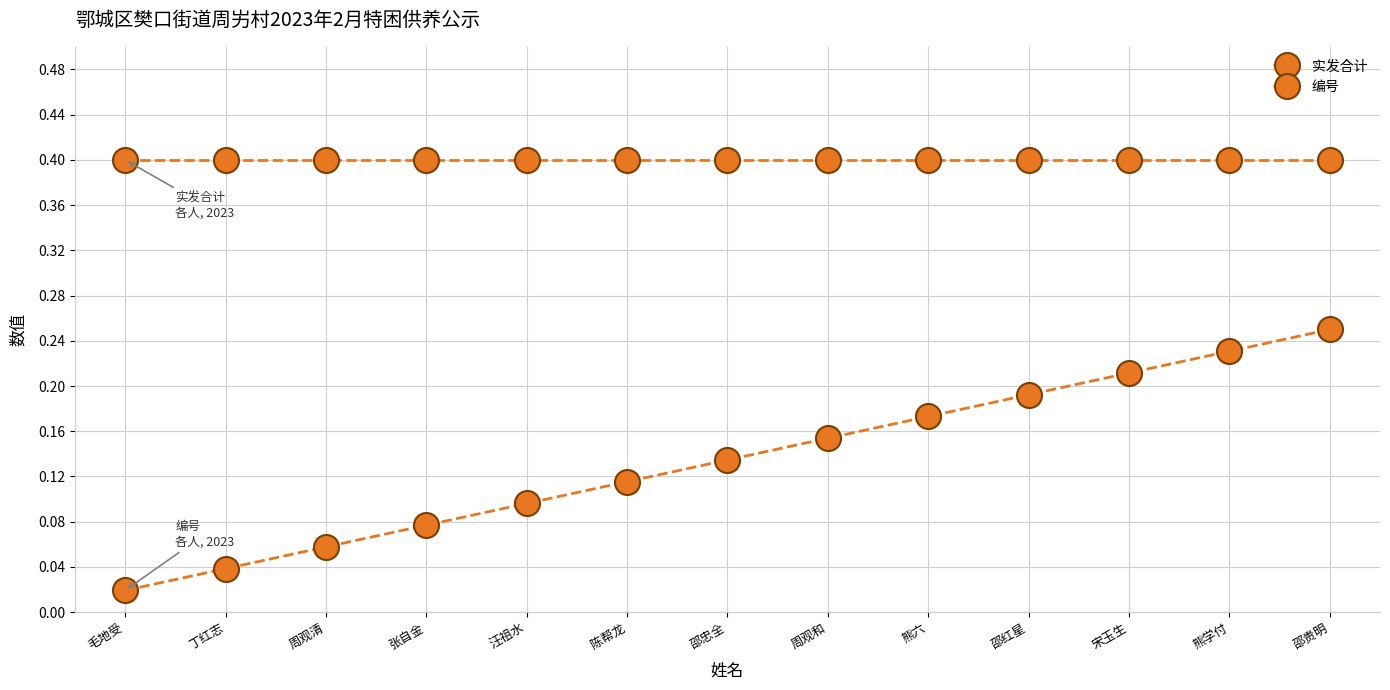

The 实发合计 series shows 0.4 at 邵贵明. True or false?

True